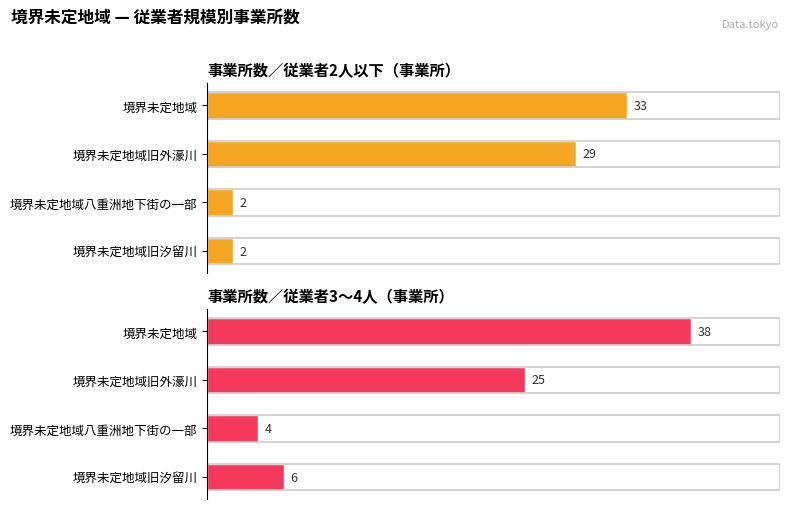

What is the average value of the 事業所数／従業者3～4人（事業所） series?

18